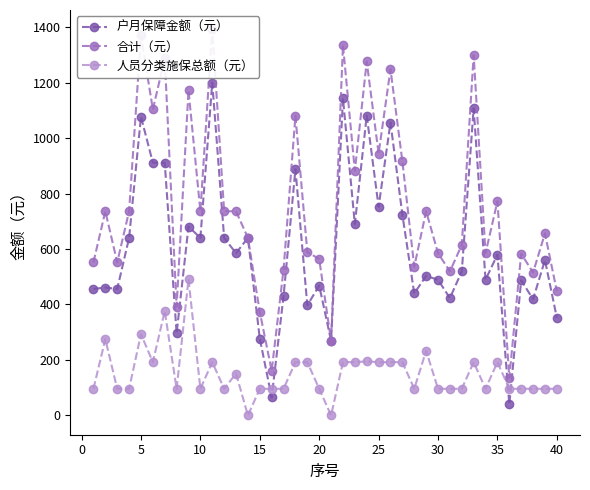

What is the highest value of the 户月保障金额（元） series?

1200